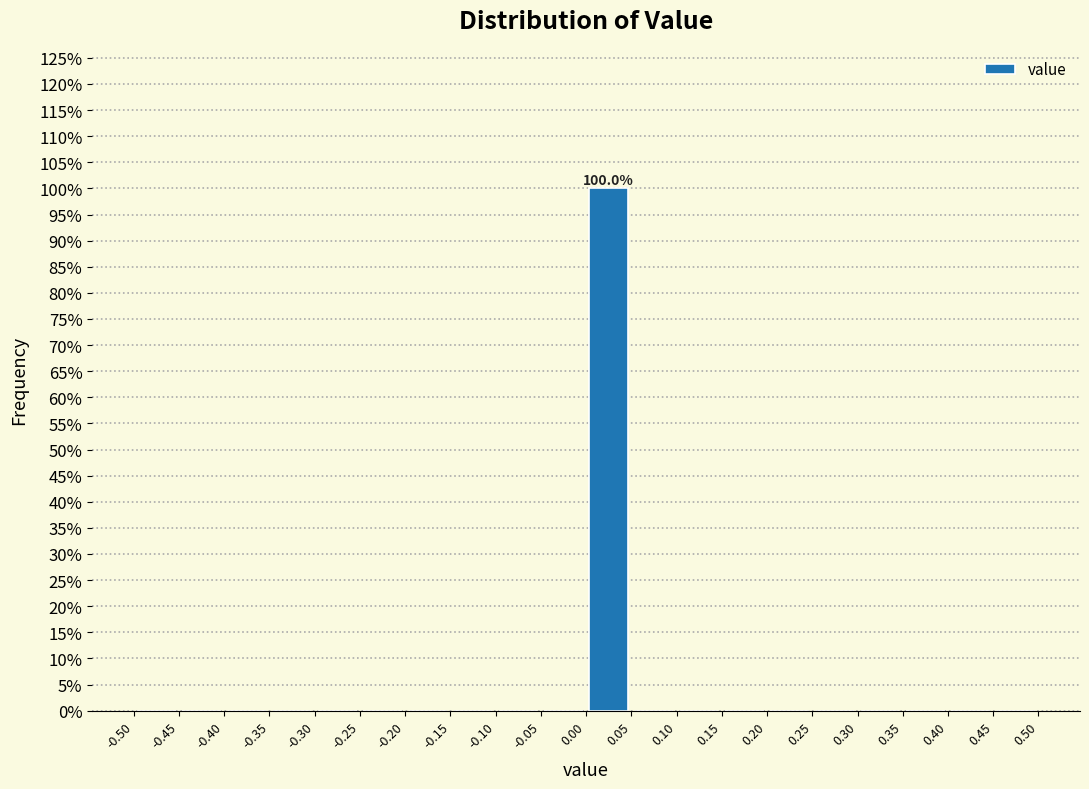

Which range on the x-axis has the tallest bar?

0.00 to 0.05